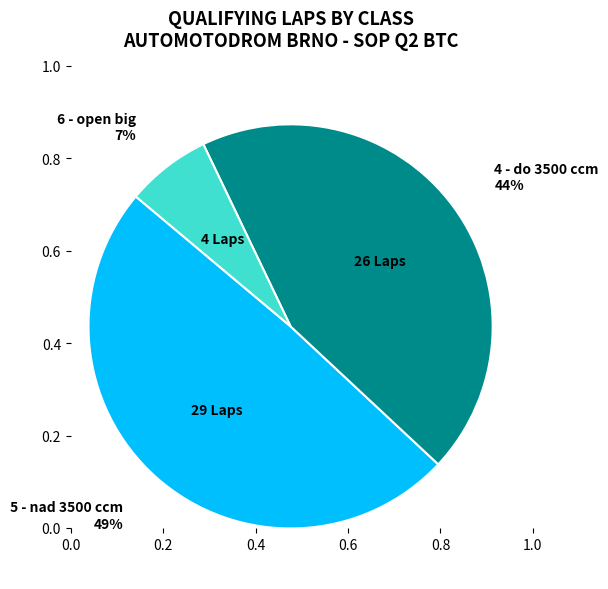

How many slices are in this pie chart?

3